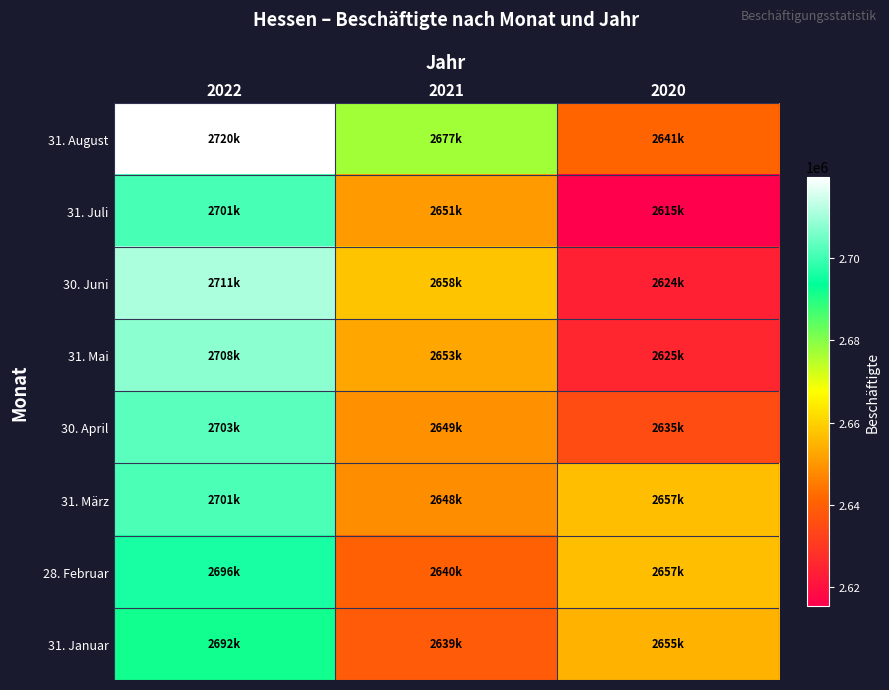

Reading left to right, transcribe all the data shown in this chart.

31. August: 2022=2719900	2021=2677204	2020=2641275
31. Juli: 2022=2700900	2021=2650734	2020=2615330
30. Juni: 2022=2711000	2021=2657751	2020=2623535
31. Mai: 2022=2708000	2021=2652796	2020=2625455
30. April: 2022=2702949	2021=2648980	2020=2635131
31. März: 2022=2701223	2021=2648091	2020=2656641
28. Februar: 2022=2695966	2021=2640075	2020=2656774
31. Januar: 2022=2691810	2021=2638826	2020=2654653